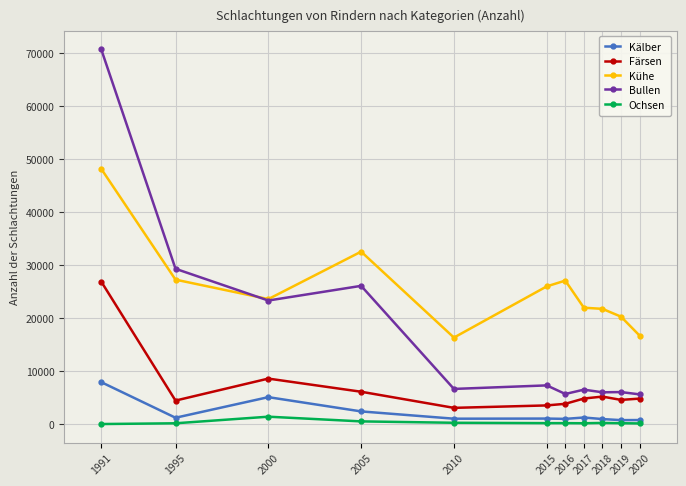

At which category does Bullen reach its first local peak?

2005